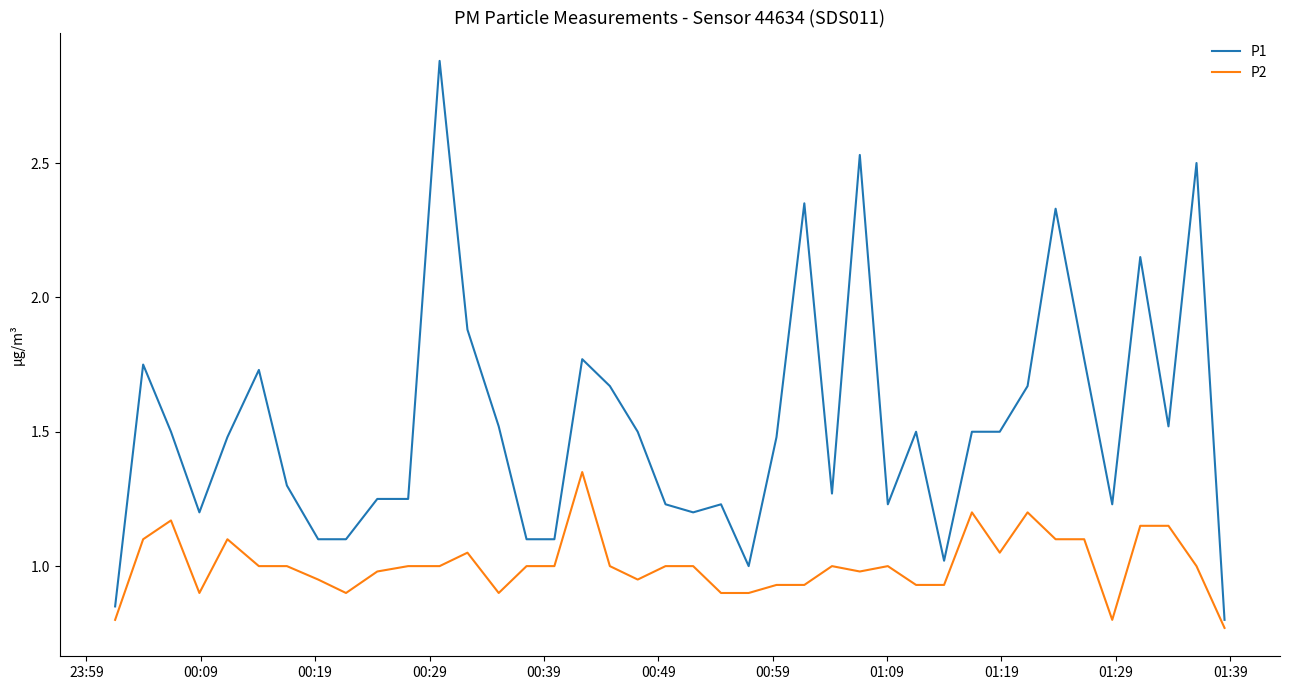

Which series has the widest spread of values?

P1